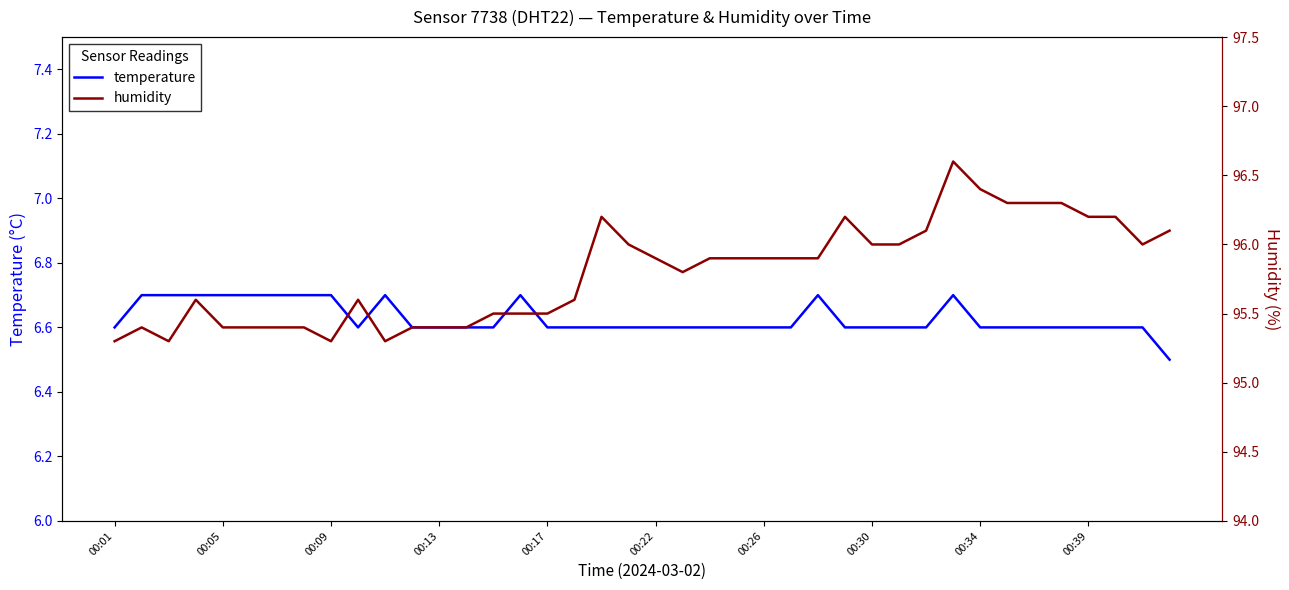

The value of temperature at 00:26 is 6.6. True or false?

True